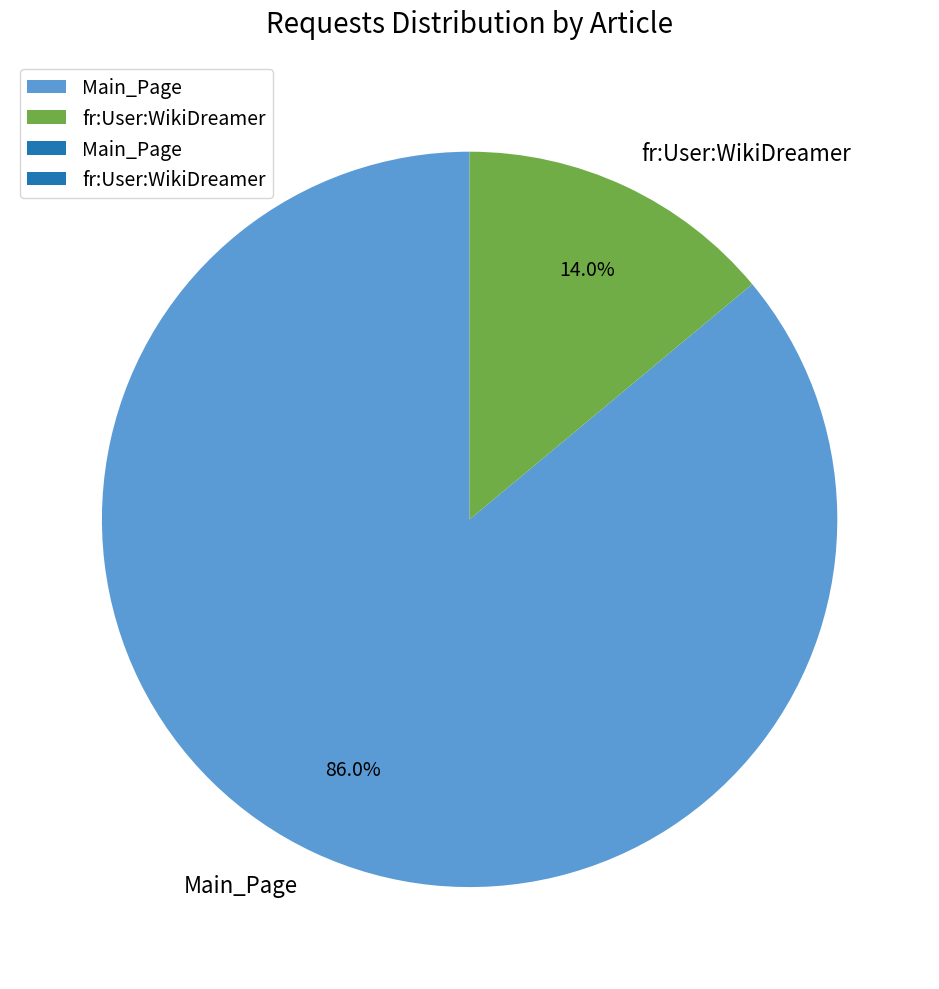

How many segments does this pie chart have?

2